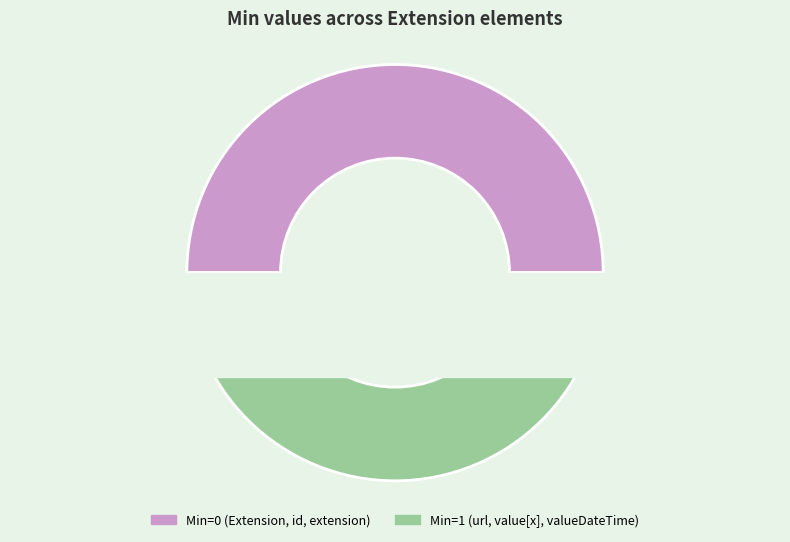

Combined, do Extension.extension and Extension account for over 50%?

No